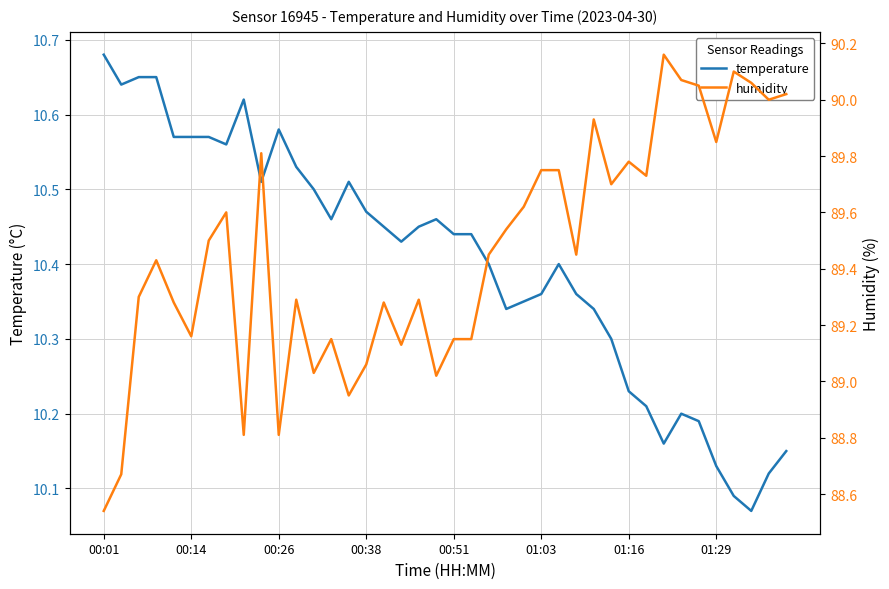

Which category has the highest value in the temperature series?

00:01